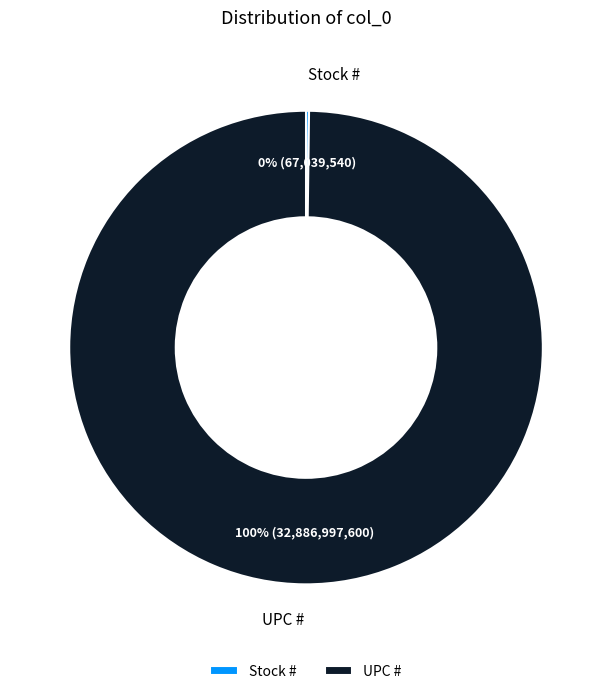

Which category has the biggest portion of the pie?

UPC #